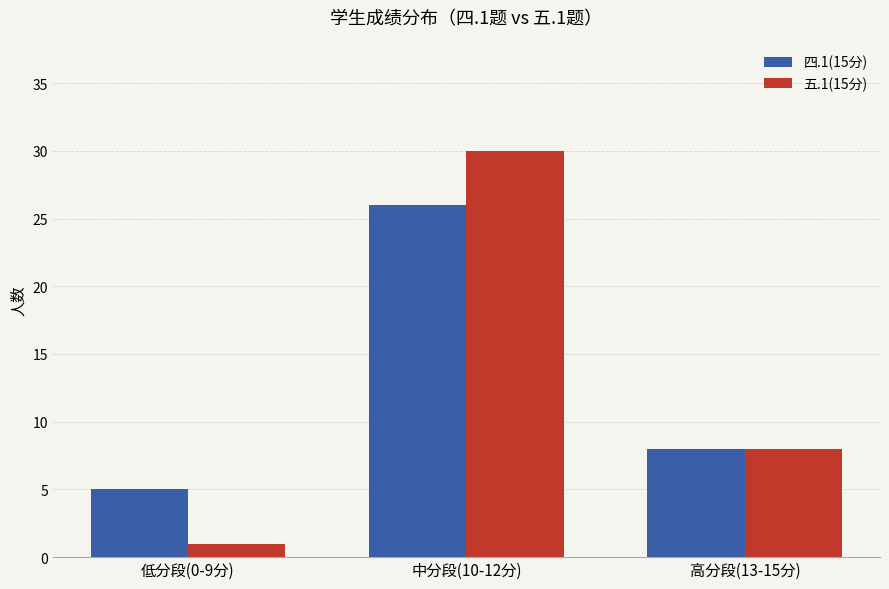

Count the 四.1(15分) values in the range 5 to 26.

3